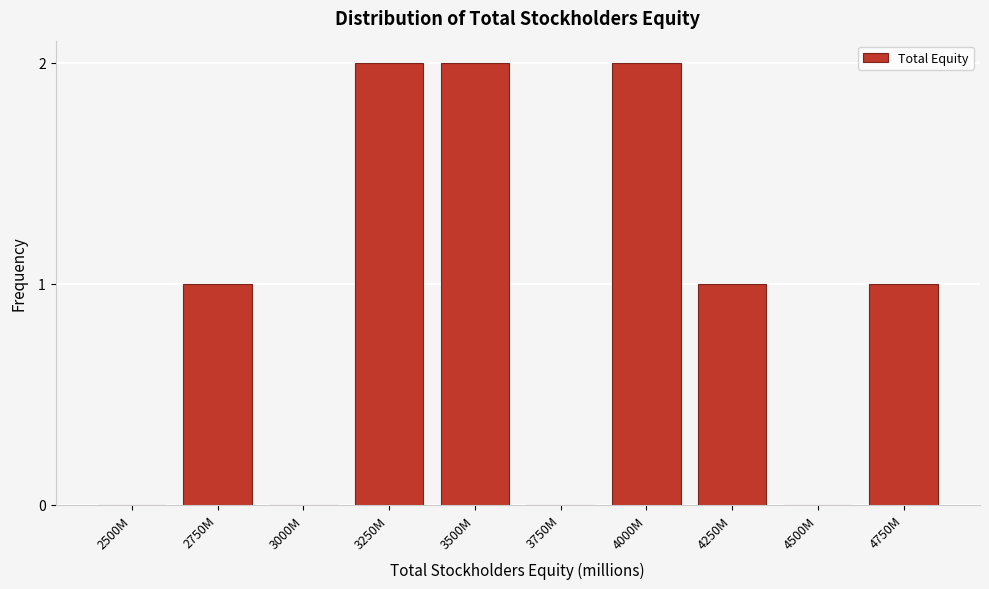

Reading right to left, what are all the values shown in this chart?

4750M=1	4500M=0	4250M=1	4000M=2	3750M=0	3500M=2	3250M=2	3000M=0	2750M=1	2500M=0